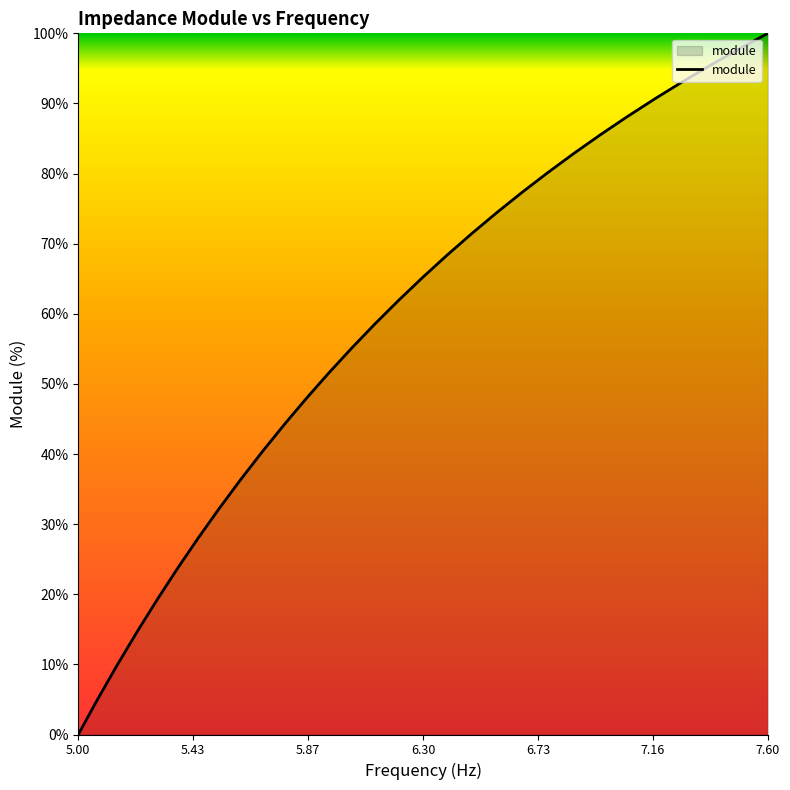

What is the difference between the maximum and minimum values?

100.0